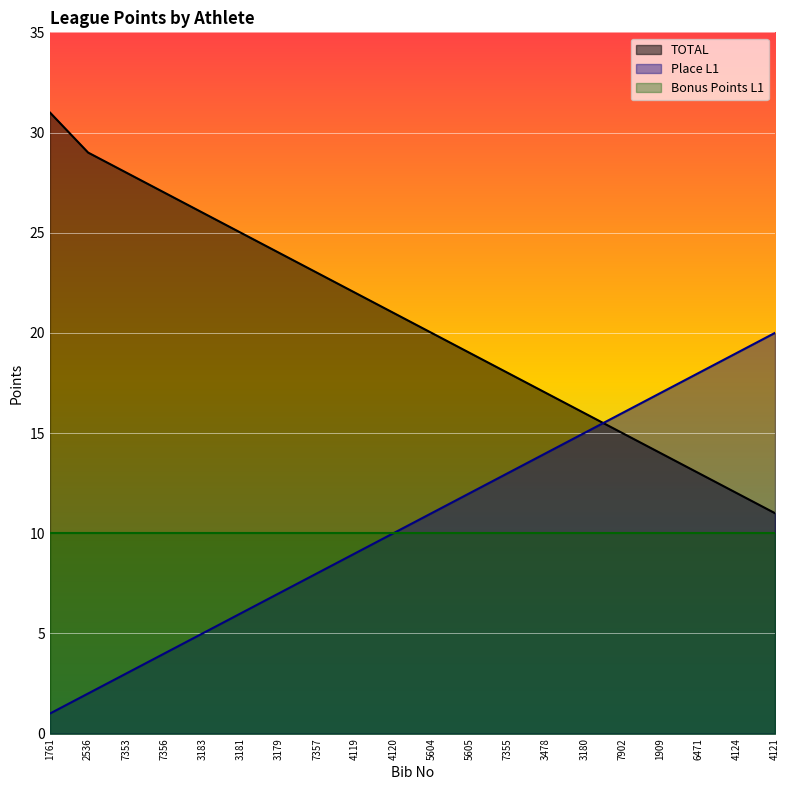

At how many categories does at least one series exceed 7?

20